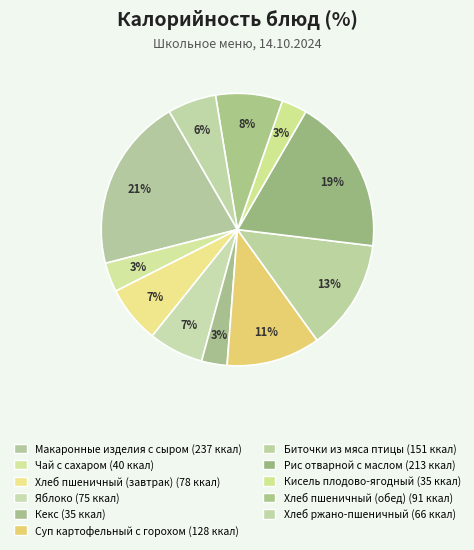

What is the smallest slice in the pie chart?

Кекс